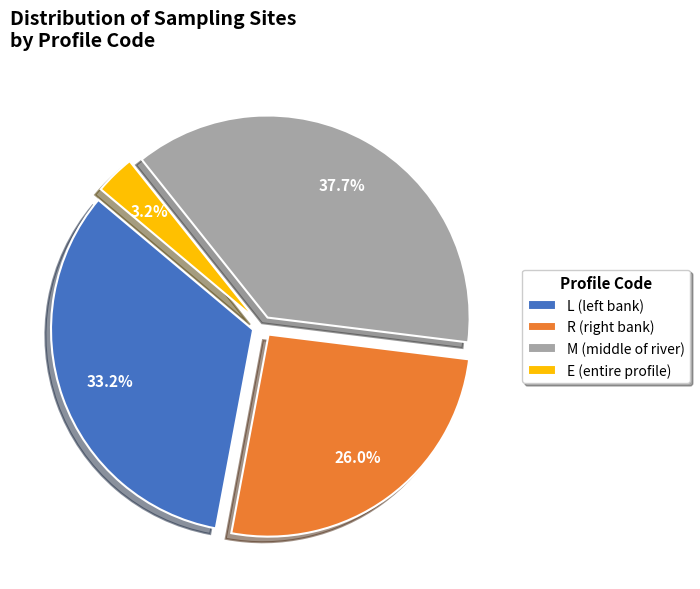

To the nearest percent, what portion does L represent?

33%